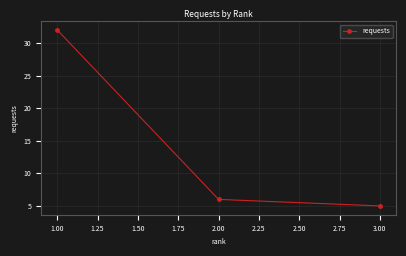

Is it true that the value at 3.00 is 2?

False